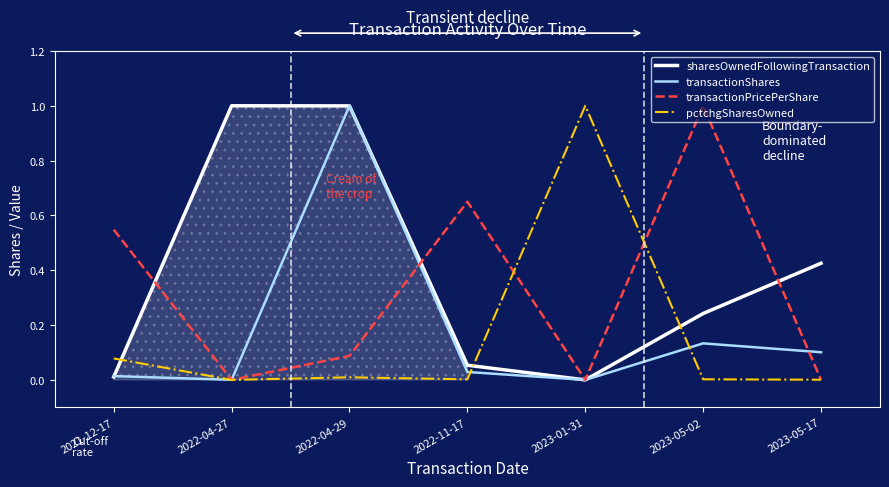

In pctchgSharesOwned, how many points are lower than both neighbors (excluding endpoints)?

2